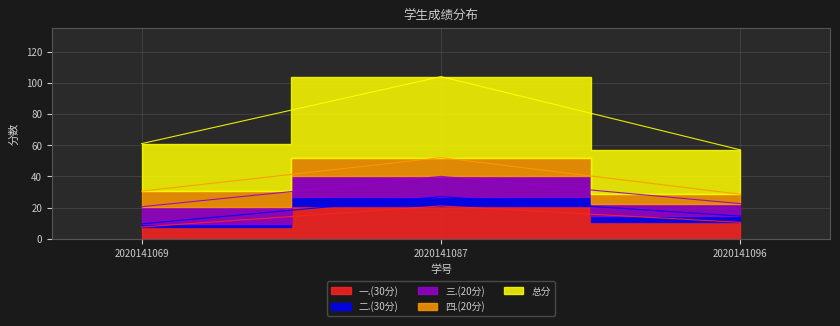

What is the difference between the 四.(20分) values at 2020141096 and 2020141069?

4.0